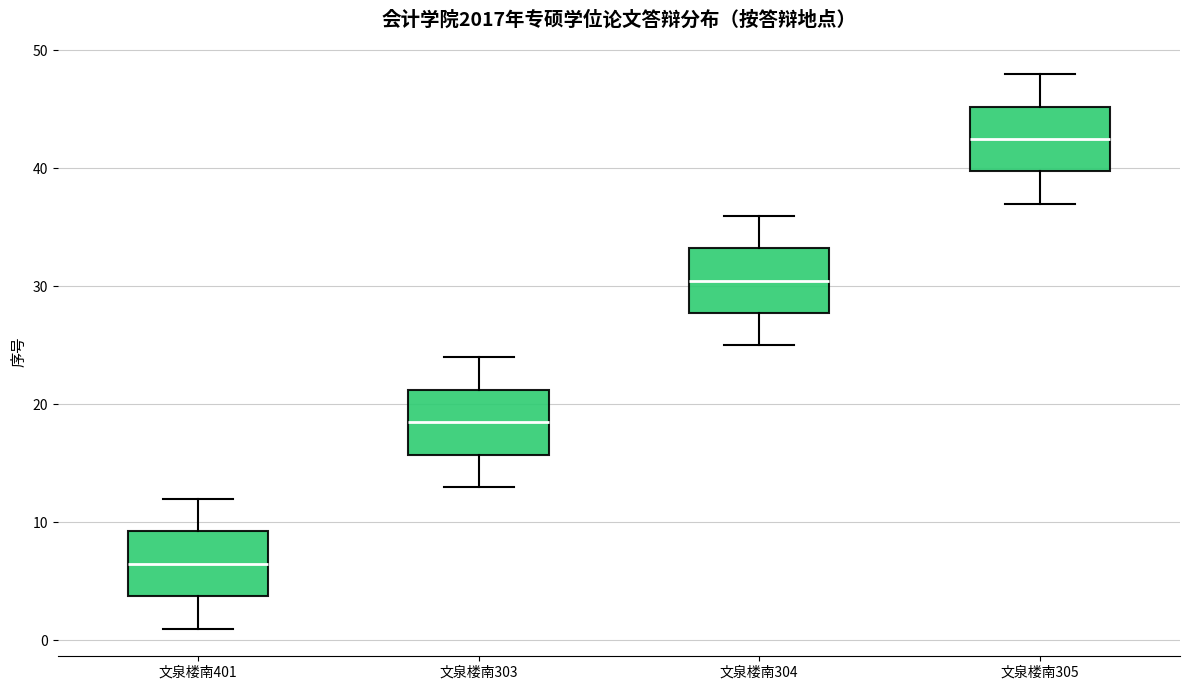

Reading left to right, read every box against the y-axis: the position of its median line, the range the box covers, and the ends of its whiskers. The values are not printed on the chart, so give them approximately, as read against the axis.

文泉楼南401: median 7, box 4 to 9, whiskers 1 to 12
文泉楼南303: median 19, box 16 to 21, whiskers 13 to 24
文泉楼南304: median 31, box 28 to 33, whiskers 25 to 36
文泉楼南305: median 43, box 40 to 45, whiskers 37 to 48